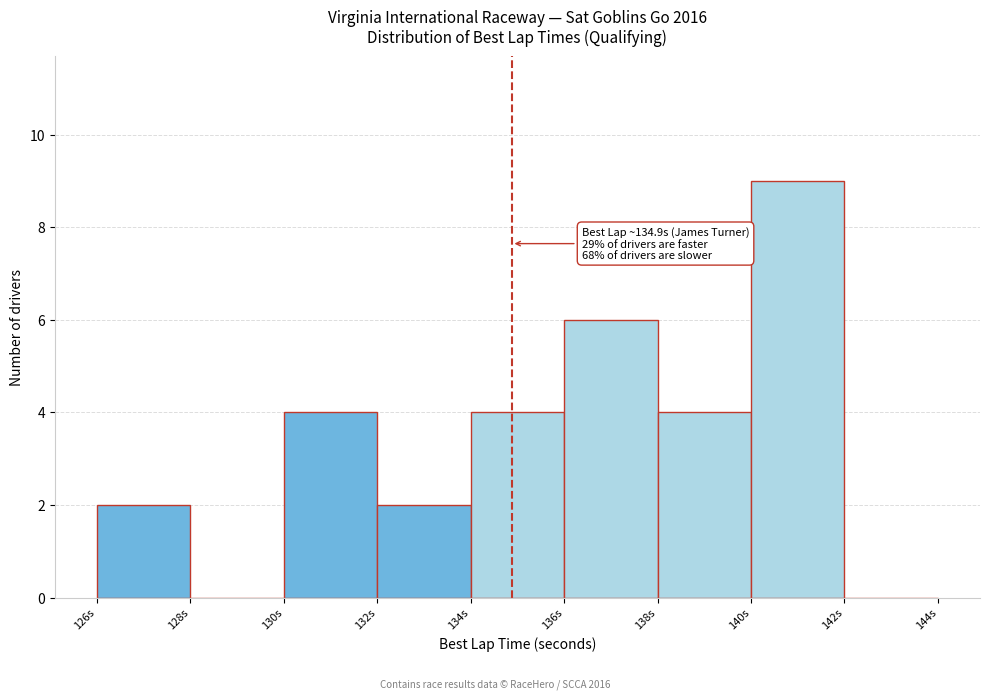

Which range on the x-axis has the tallest bar?

140 to 142